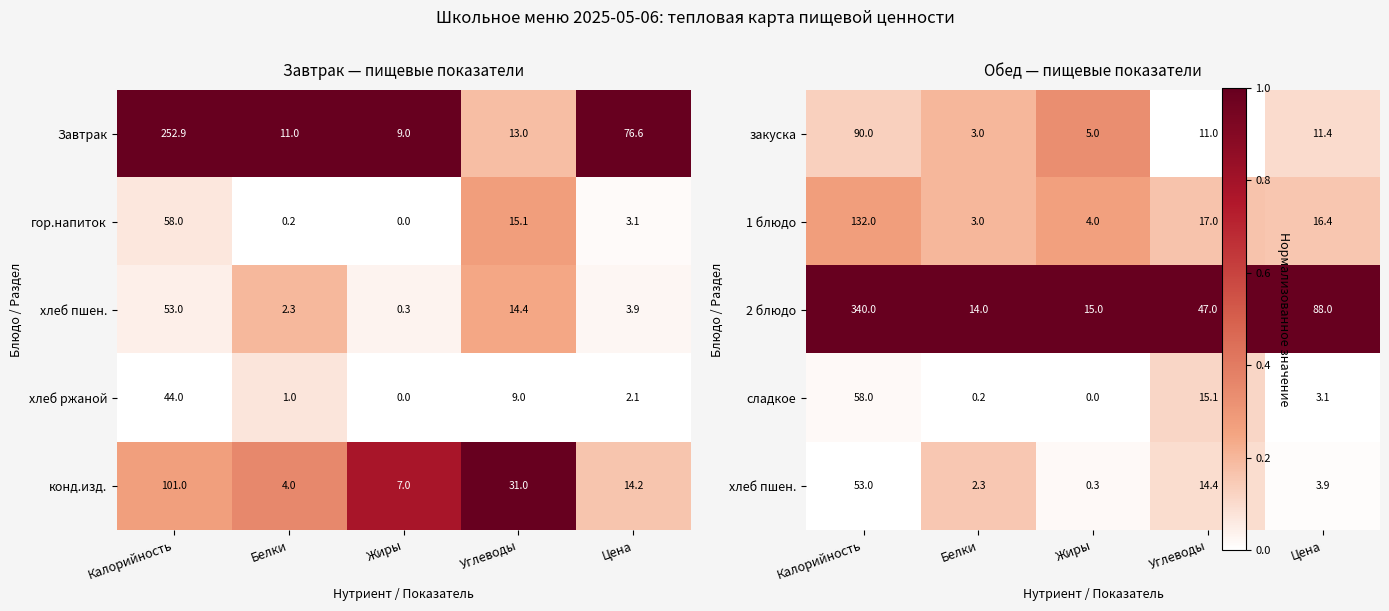

Read the гор.напиток value at Углеводы.

15.1